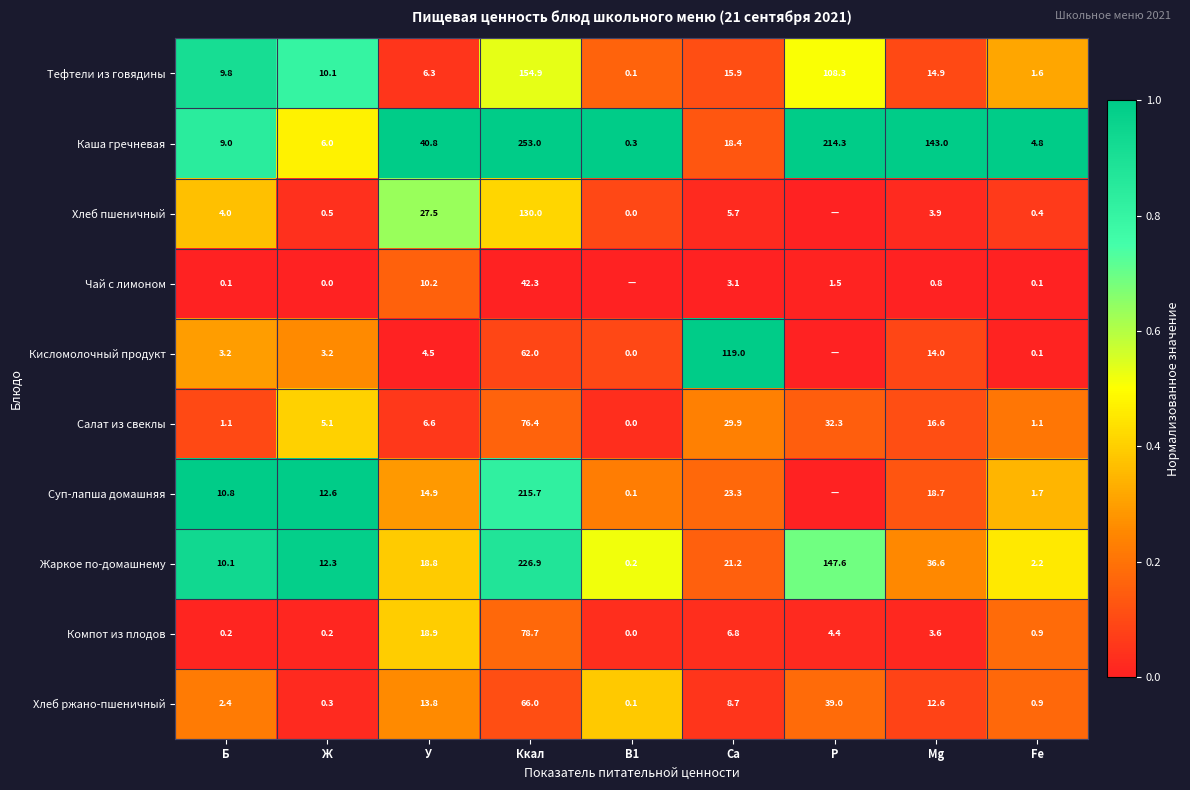

What is the sum of all Компот из плодов values?

113.7